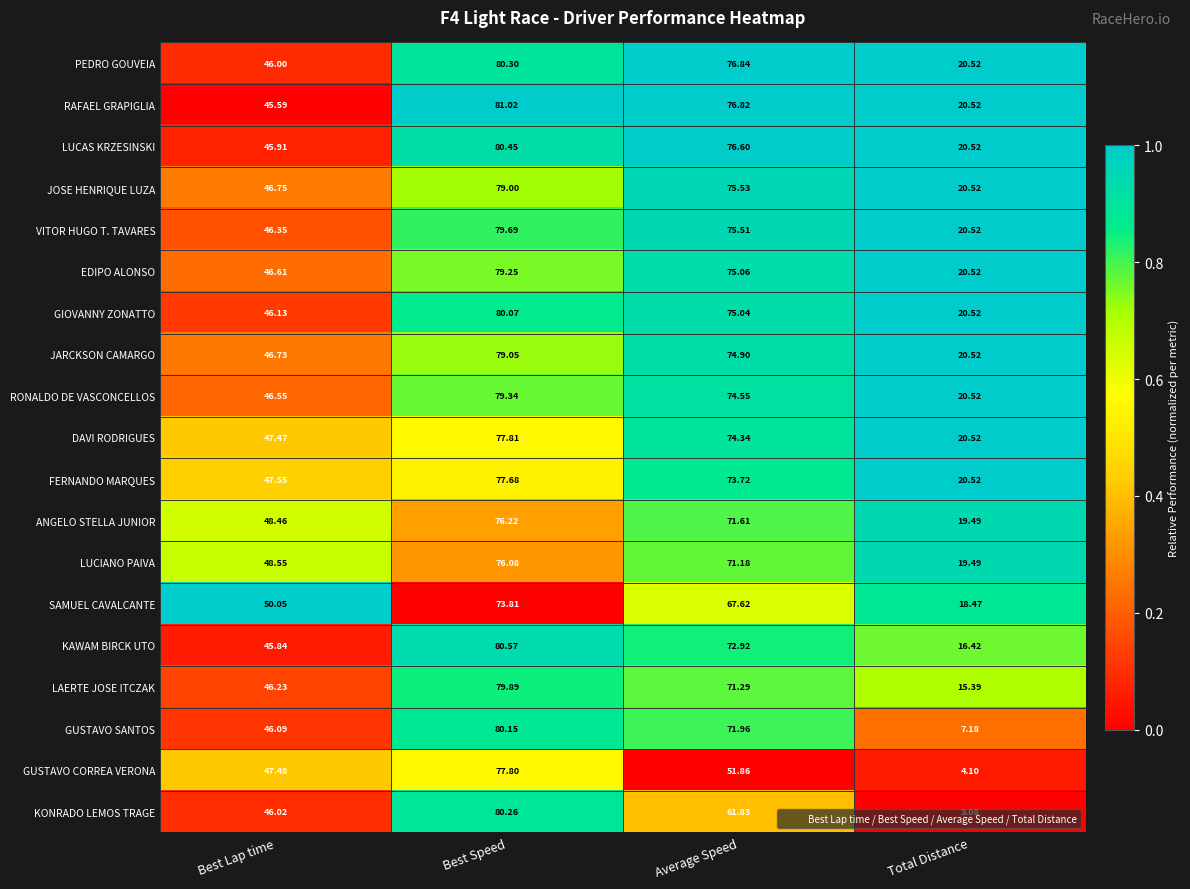

At which label does JARCKSON CAMARGO first exceed 74?

Best Speed